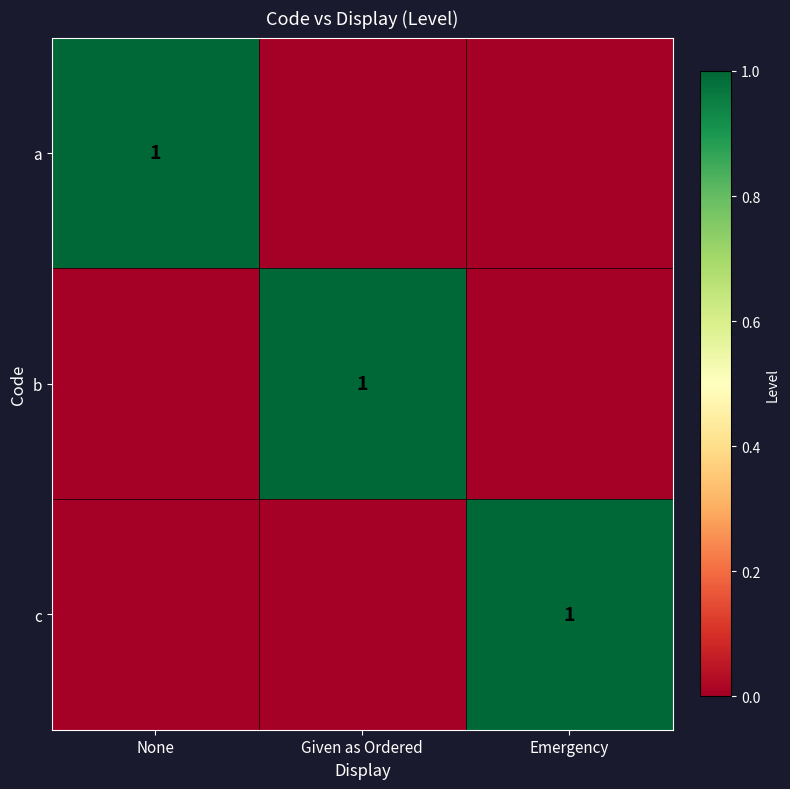

The b series shows 1 at Given as Ordered. True or false?

True